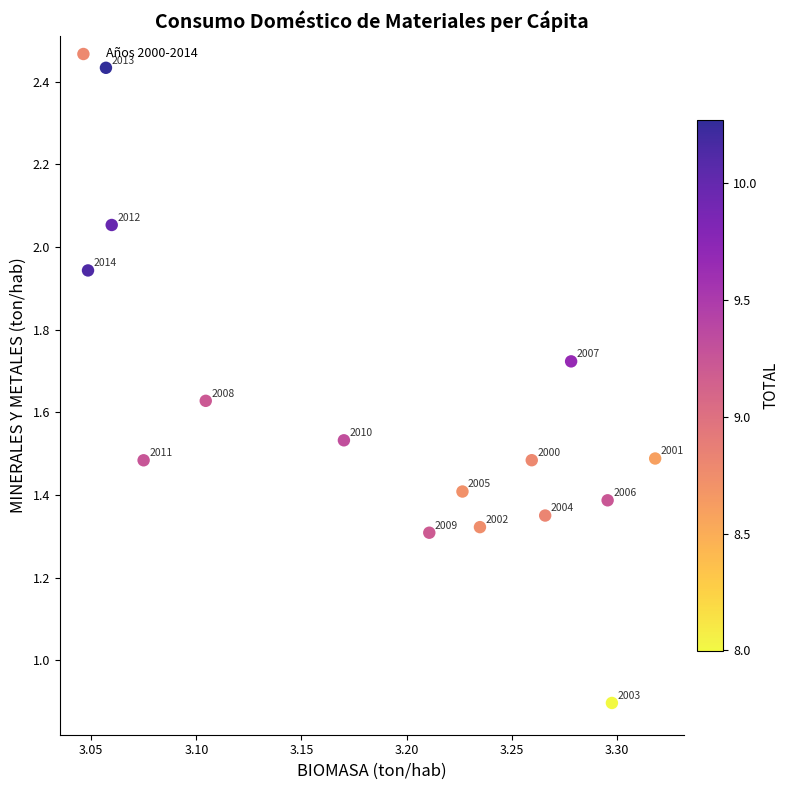

What Y value in the scatter plot is closest to 1?

0.9